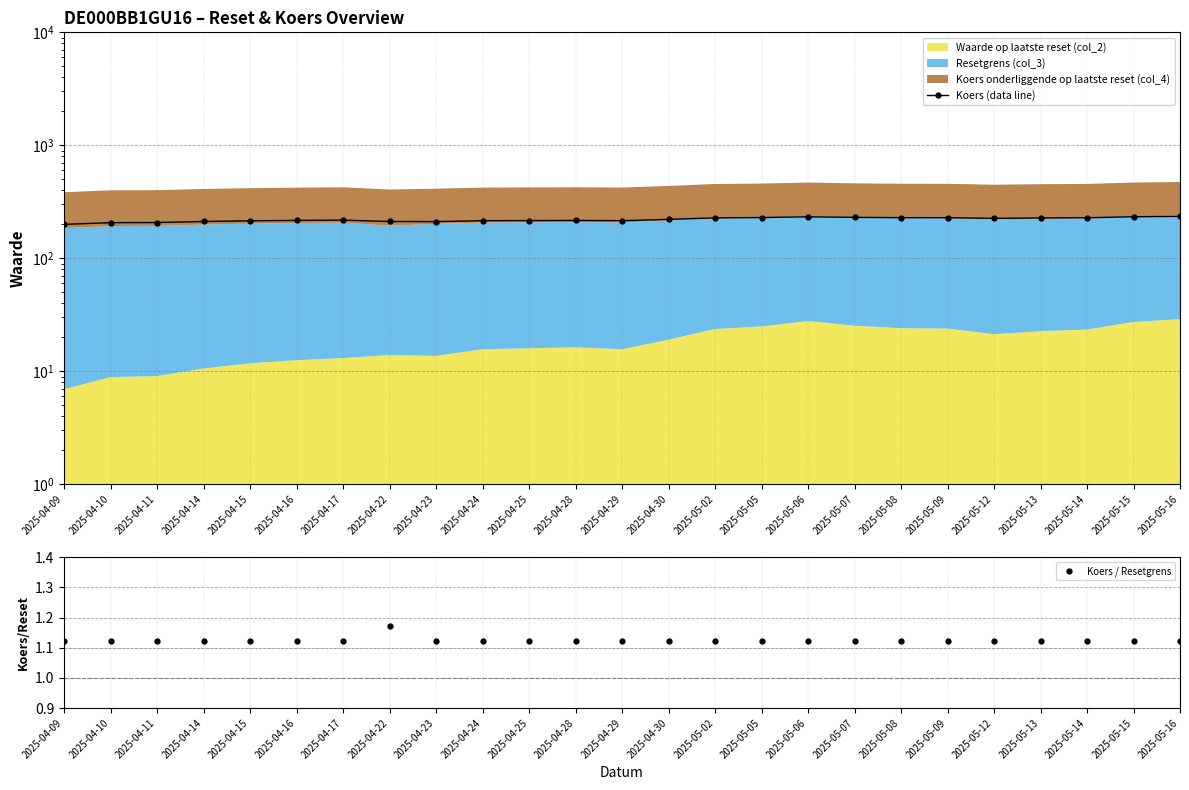

What is the label of the 20th point from the left?

2025-05-09